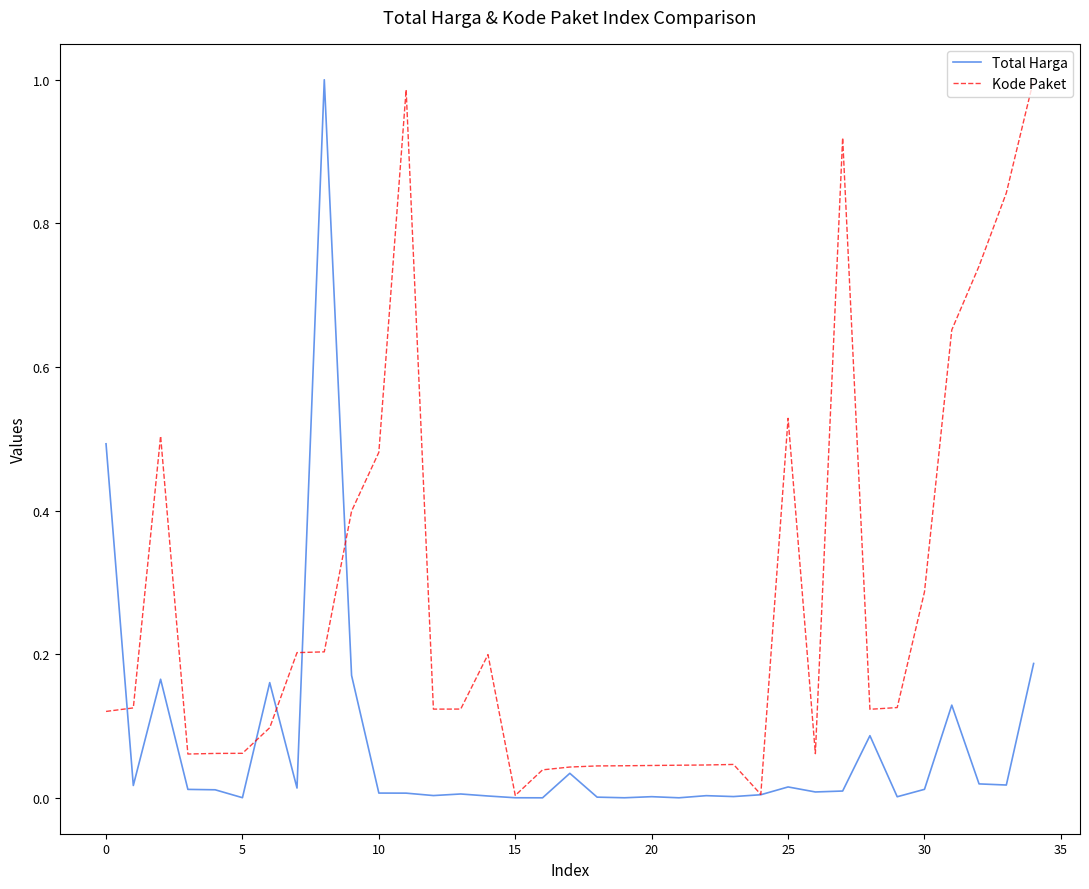

How many lines are shown in the chart?

2